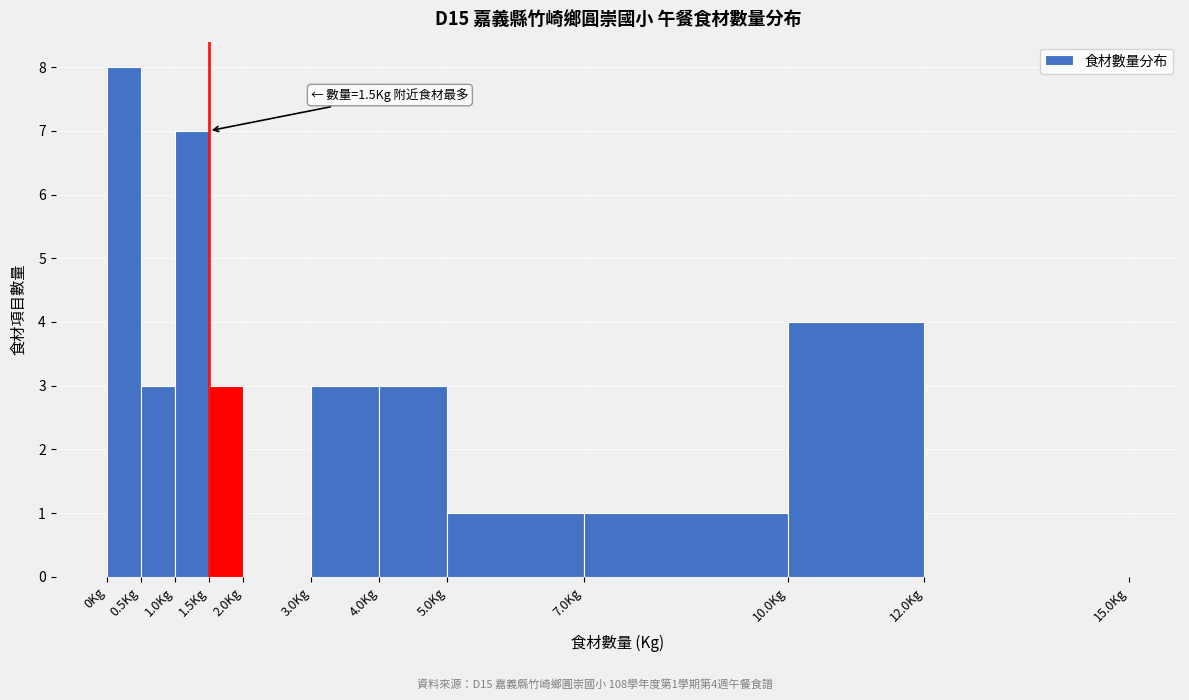

Which range on the x-axis has the tallest bar?

0.0 to 0.5